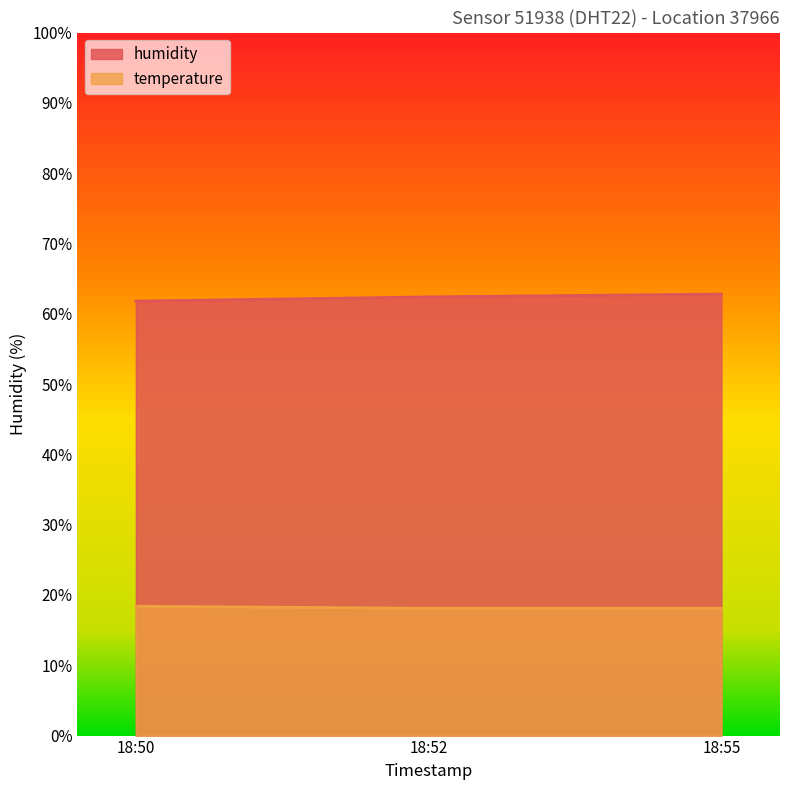

How many temperature values are between 18 and 19?

3